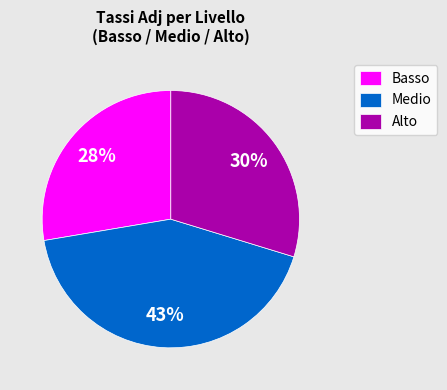

True or false: Medio accounts for 43% of the total.

True